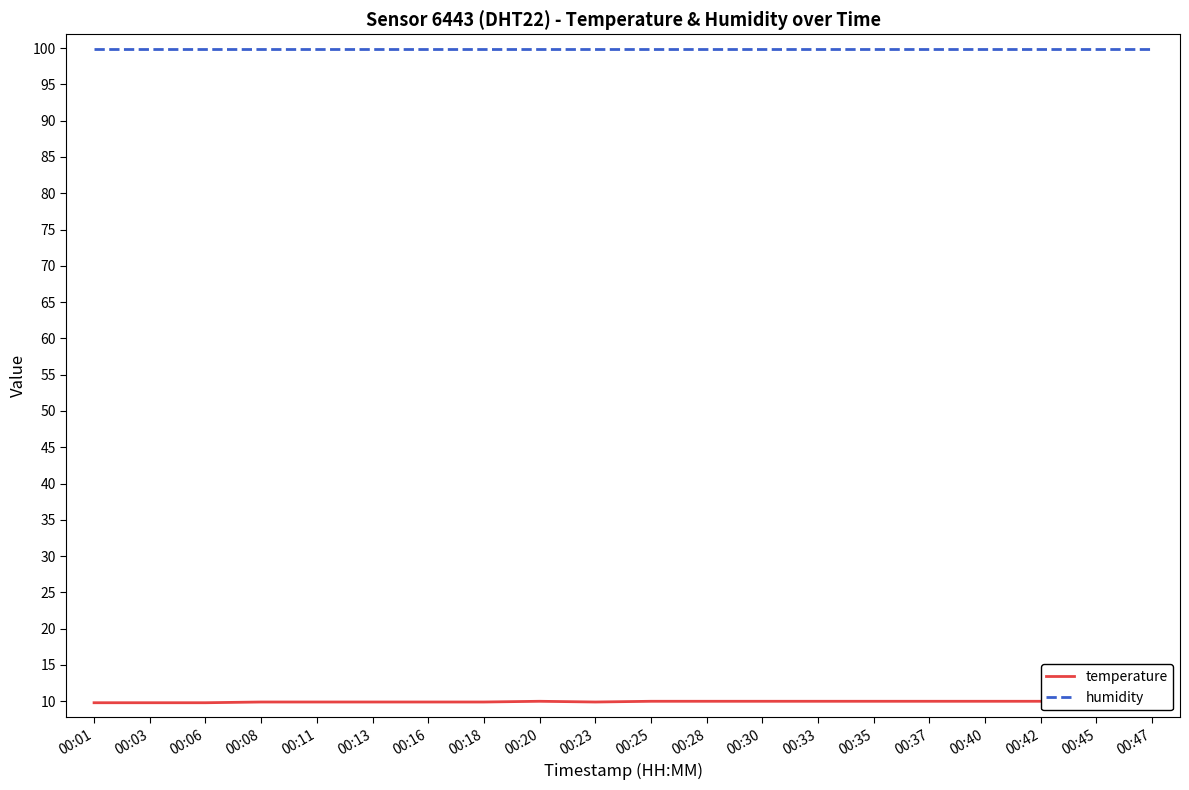

What is the difference between the second highest and minimum values in the temperature series?

0.2